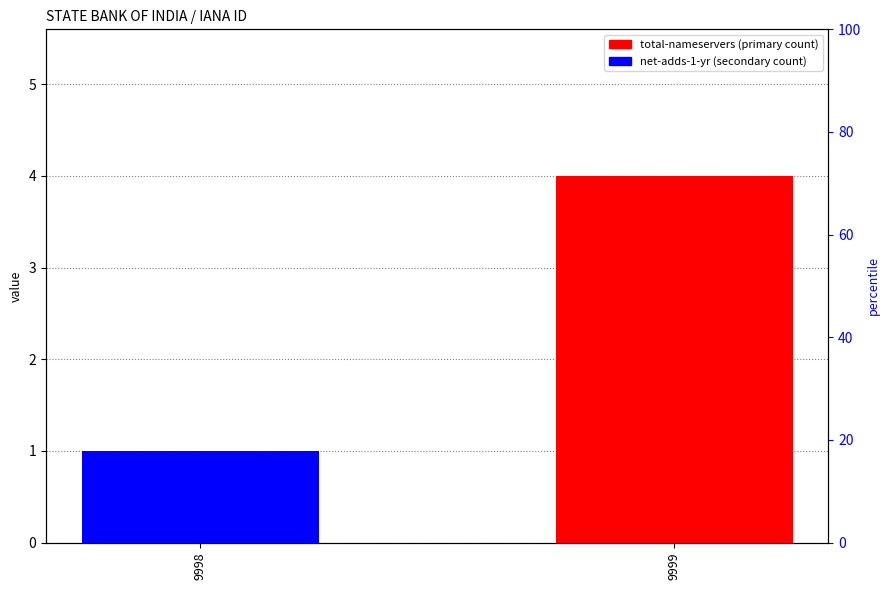

The value of total-nameservers at 9999 is 4. True or false?

True